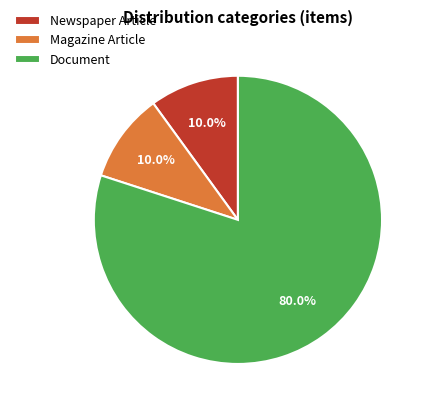

Count the number of slices in the pie.

3